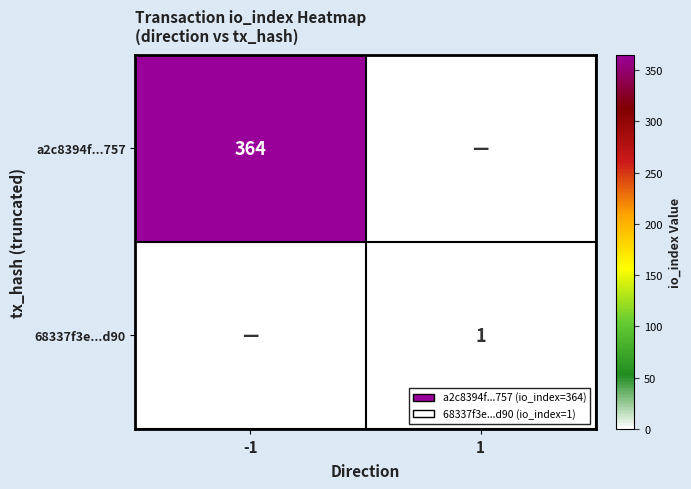

Is it true that 68337f3e...d90 equals 0 at 1?

False